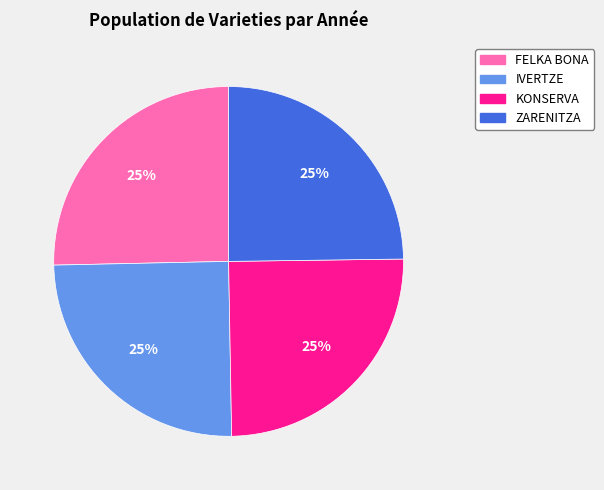

To the nearest percent, what is the combined percentage of FELKA BONA and KONSERVA?

50%